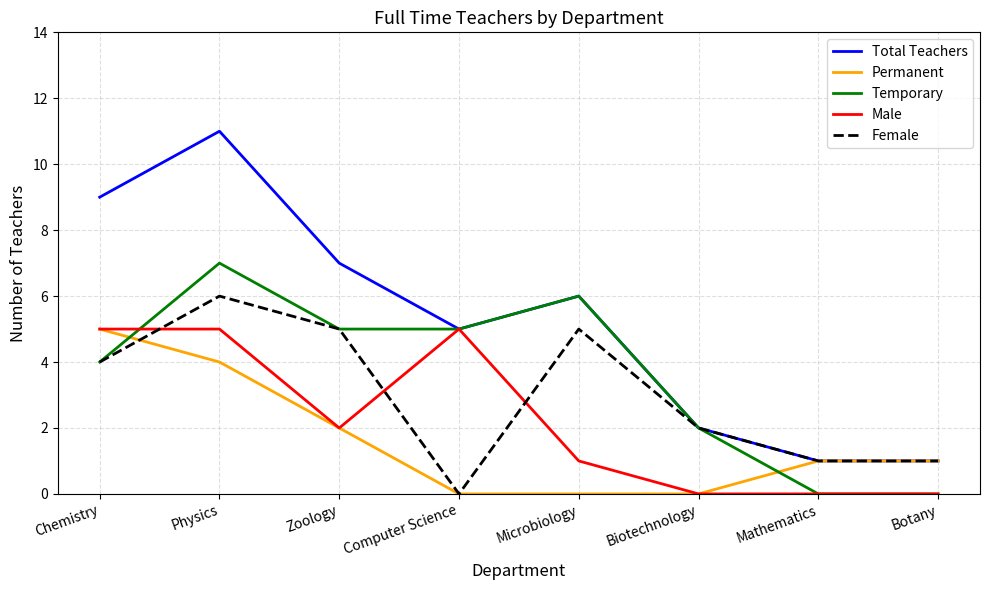

True or false: Temporary has more than 0 points higher than both neighbors.

True